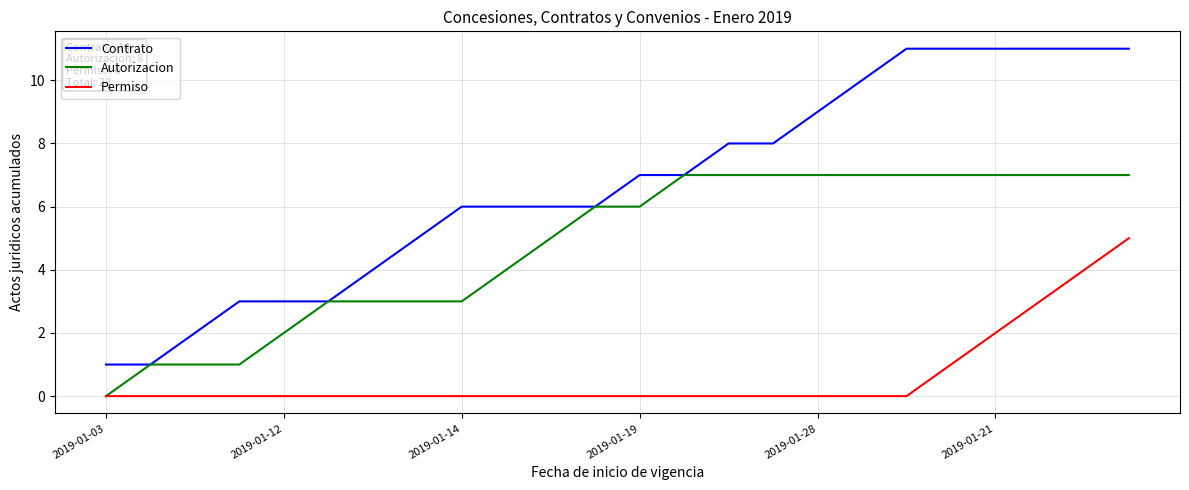

Reading left to right, extract all data points from this chart.

Contrato: 1	1	2	3	3	3	4	5	6	6	6	6	7	7	8	8	9	10	11	11	11	11	11	11
Autorizacion: 0	1	1	1	2	3	3	3	3	4	5	6	6	7	7	7	7	7	7	7	7	7	7	7
Permiso: 0	0	0	0	0	0	0	0	0	0	0	0	0	0	0	0	0	0	0	1	2	3	4	5